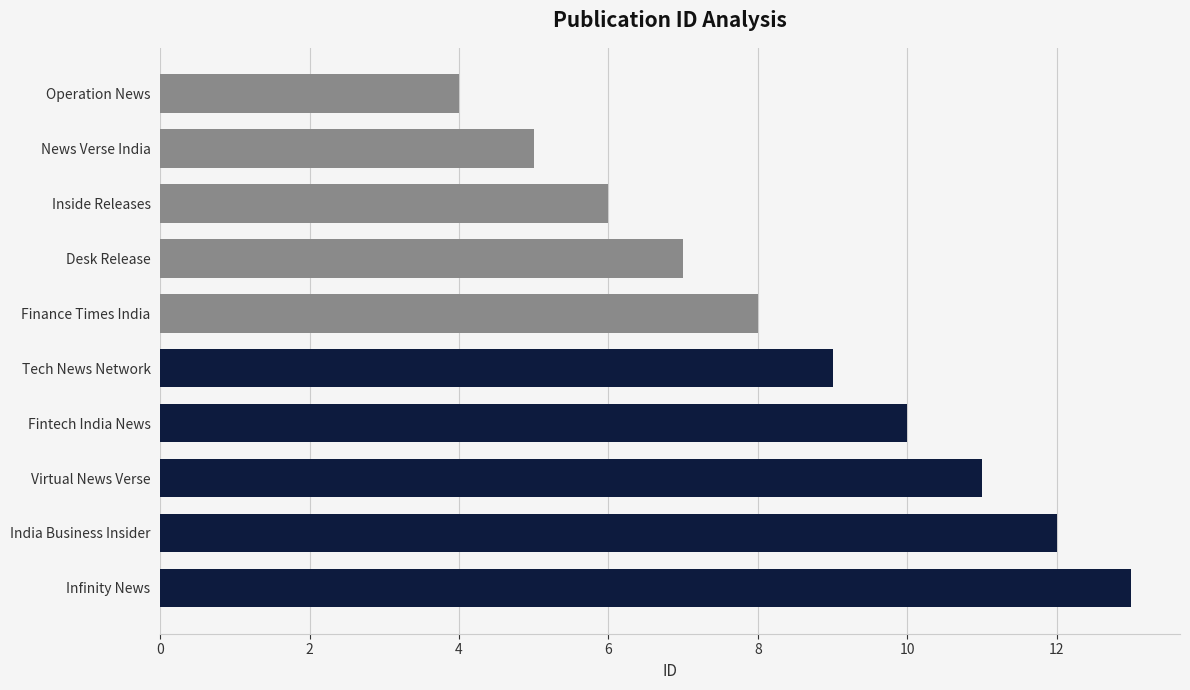

Reading bottom to top, transcribe all the data shown in this chart.

13	12	11	10	9	8	7	6	5	4